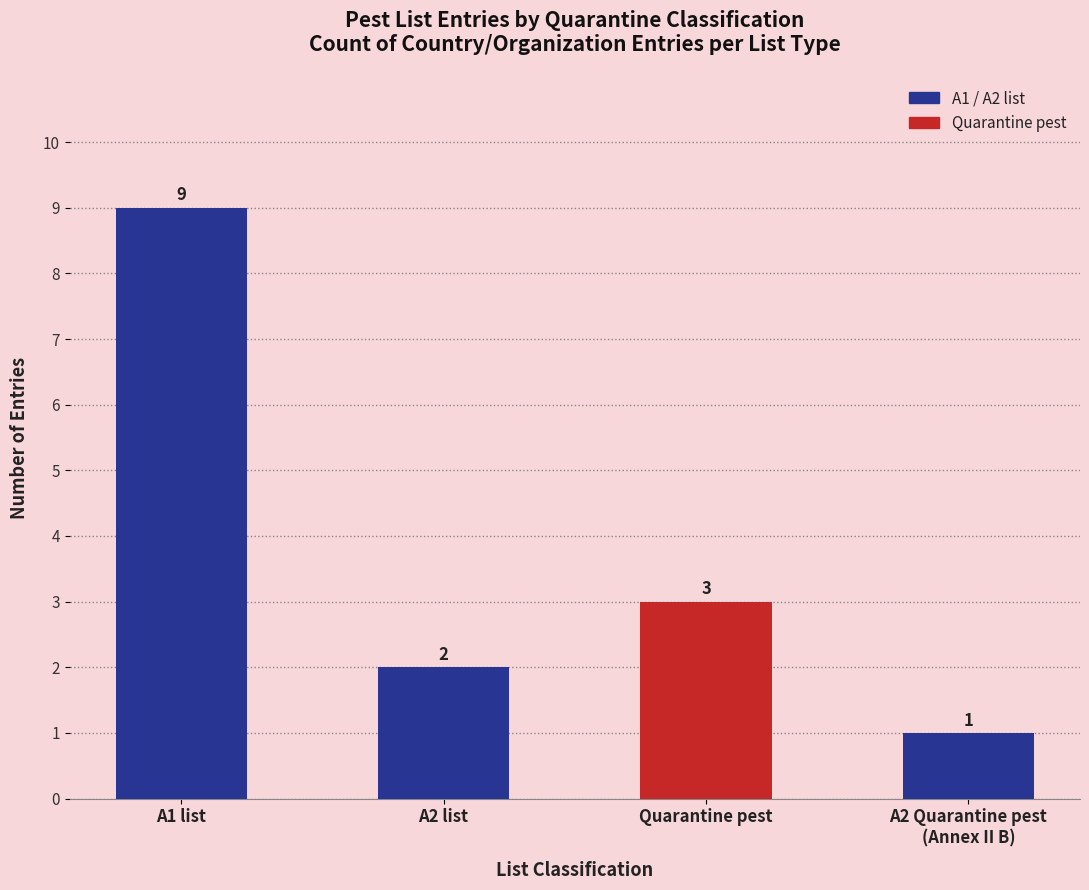

How many values are between 2 and 9?

3